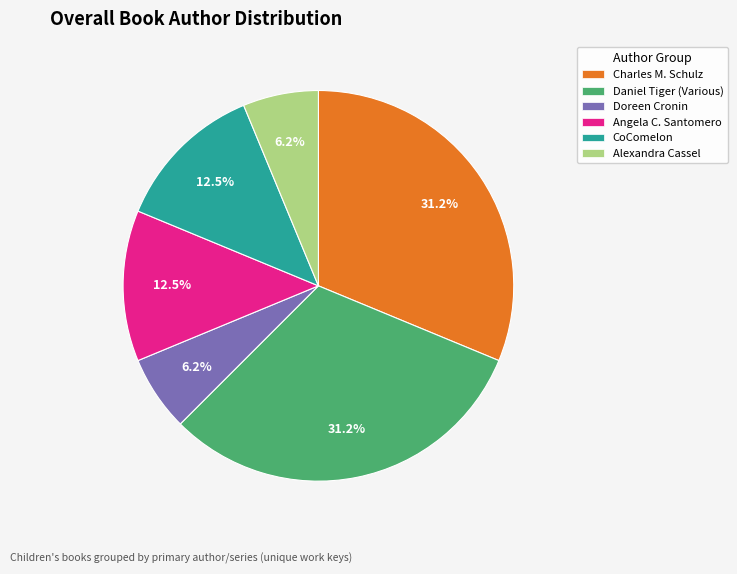

Which has a higher value, Angela C. Santomero or Charles M. Schulz?

Charles M. Schulz